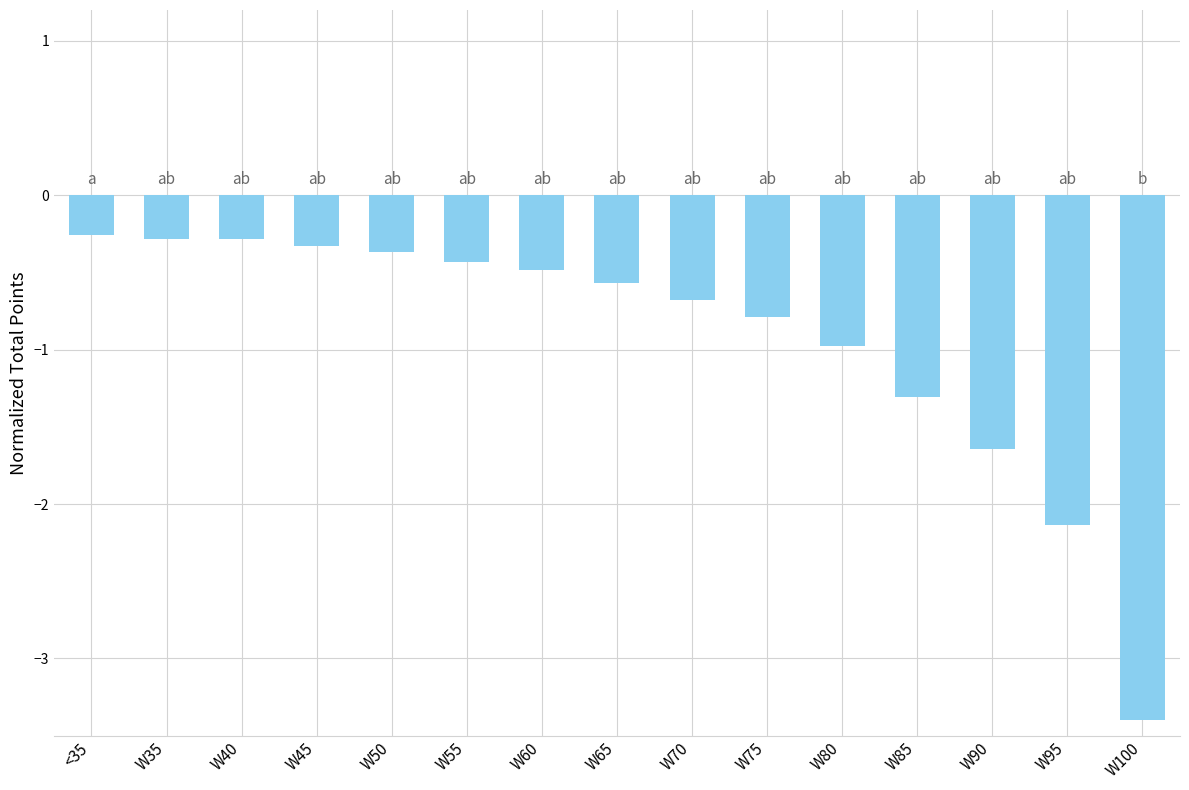

Reading left to right, extract all data points from this chart.

<35=-0.3	W35=-0.3	W40=-0.3	W45=-0.3	W50=-0.4	W55=-0.4	W60=-0.5	W65=-0.6	W70=-0.7	W75=-0.8	W80=-1.0	W85=-1.3	W90=-1.6	W95=-2.1	W100=-3.4